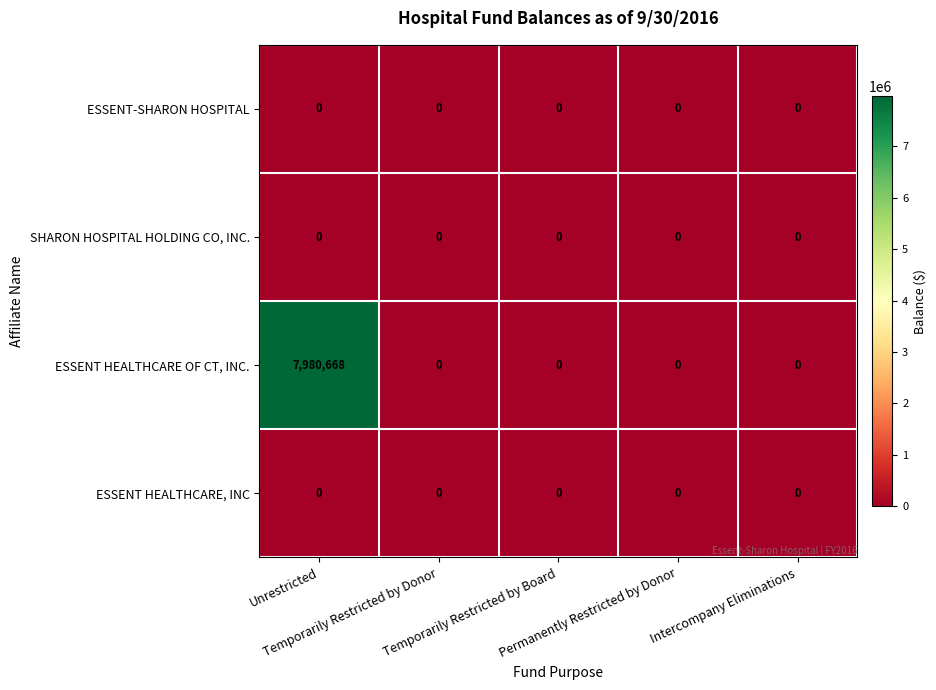

Which series has the widest spread of values?

ESSENT HEALTHCARE OF CT, INC.